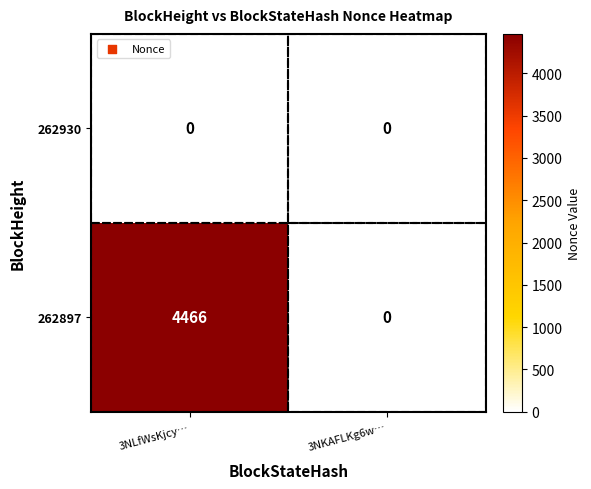

What value does the 262897 series have at 3NLfWsKjcy…?

4466